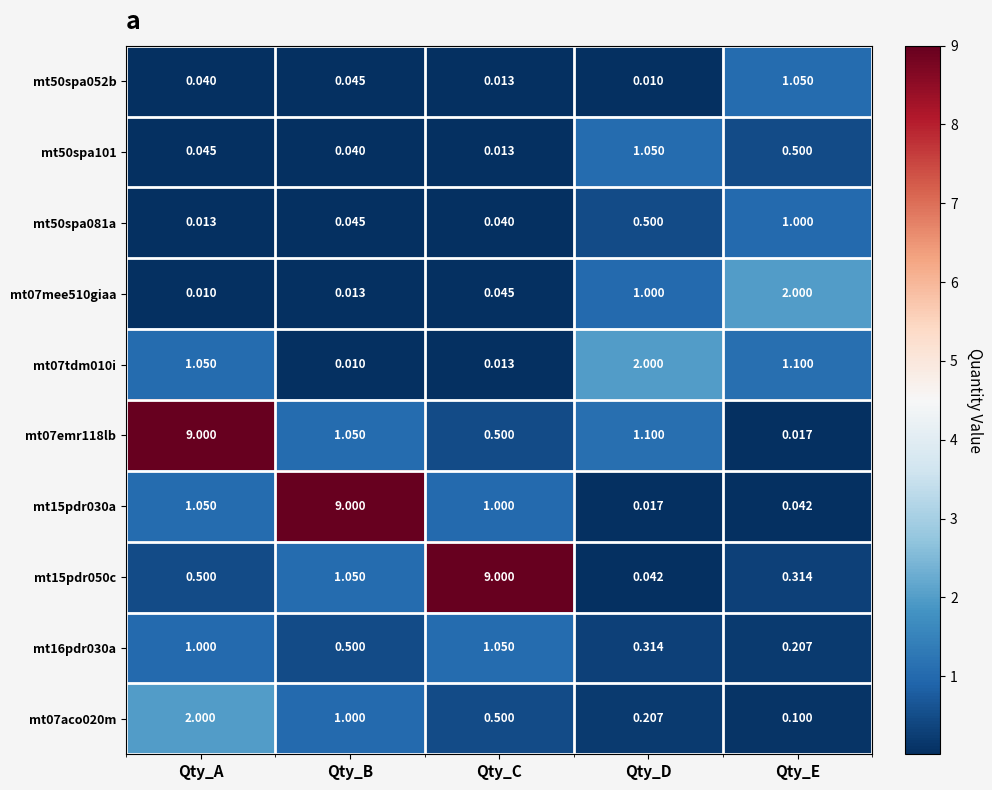

At which category is the sum across all series the highest?

Qty_A